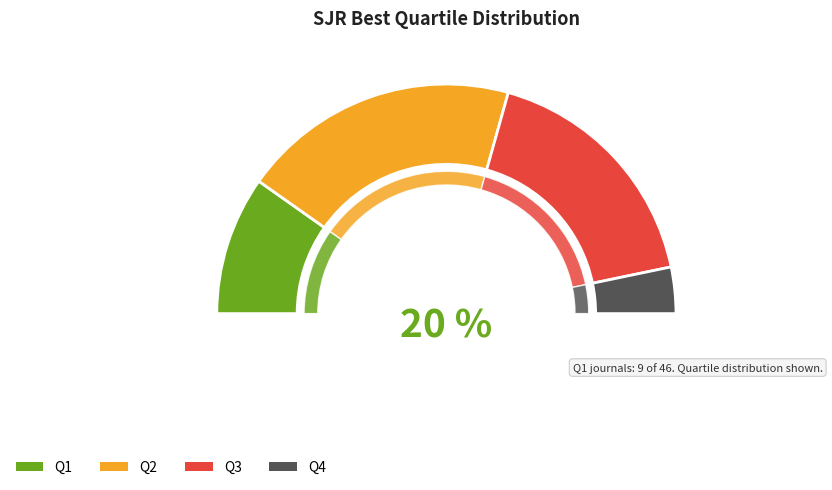

What is the change in value from Q1 to Q4?

-6